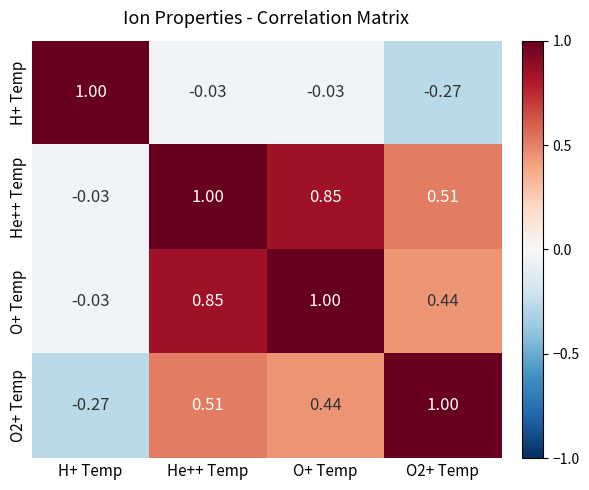

At how many categories does at least one series exceed 0?

4